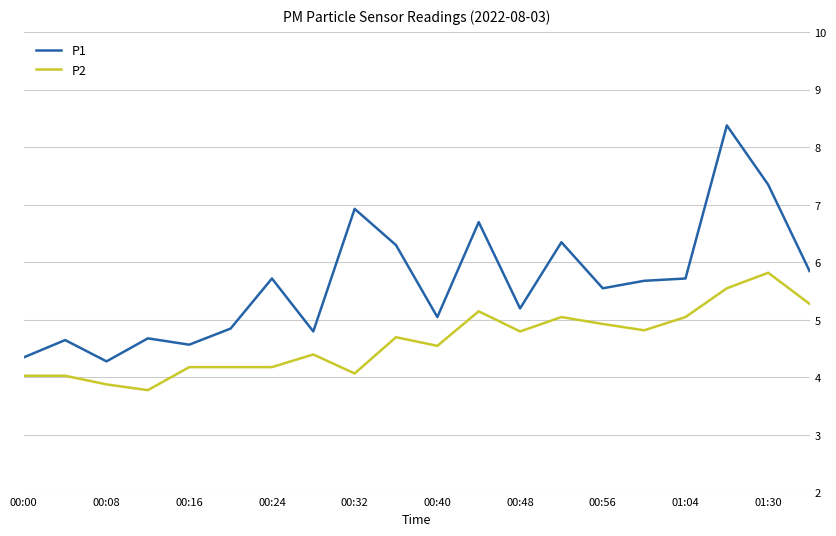

Rank the series by their average value, from lowest to highest.

P2, P1